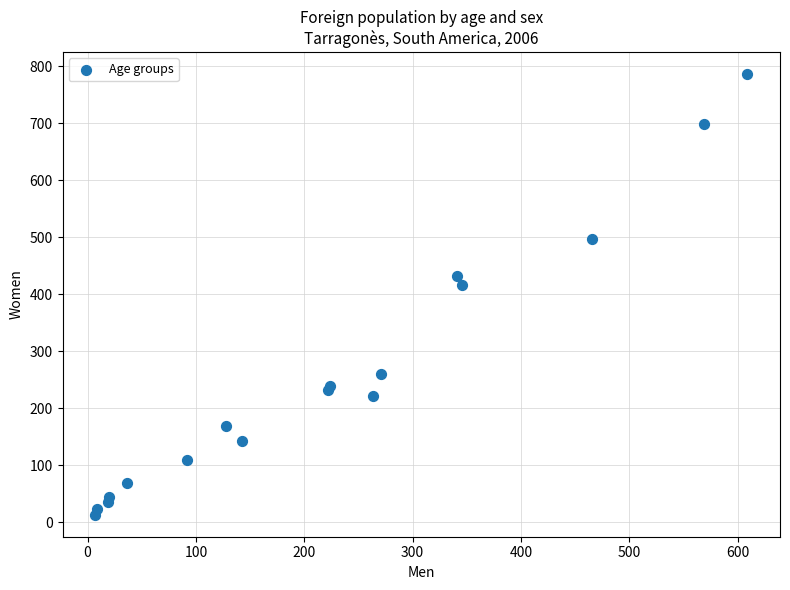

What Y value in the scatter plot is closest to 399?

417